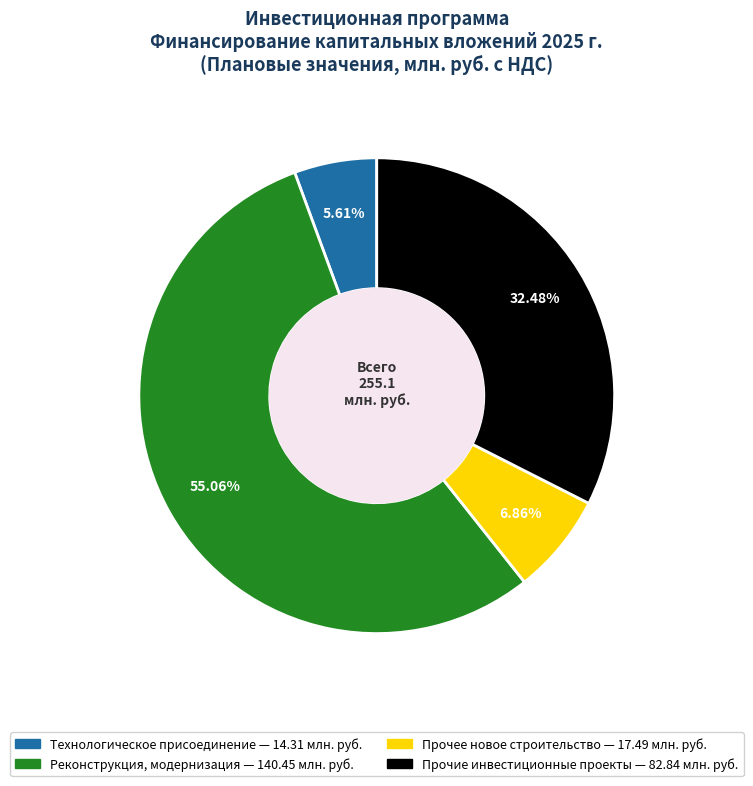

Is there a majority slice in this chart?

Yes